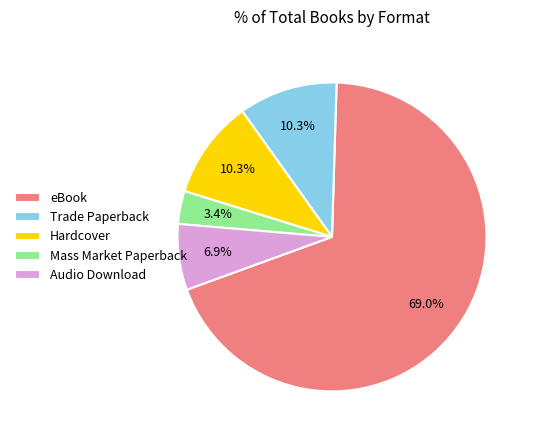

What percentage is NOT represented by Trade Paperback?

89.7%